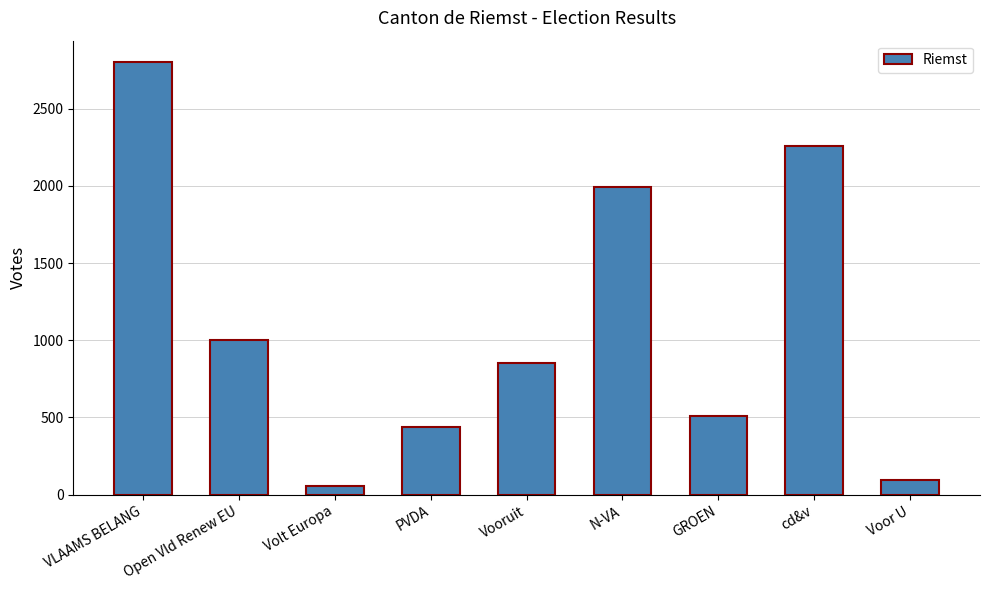

How many values are below 855?

4